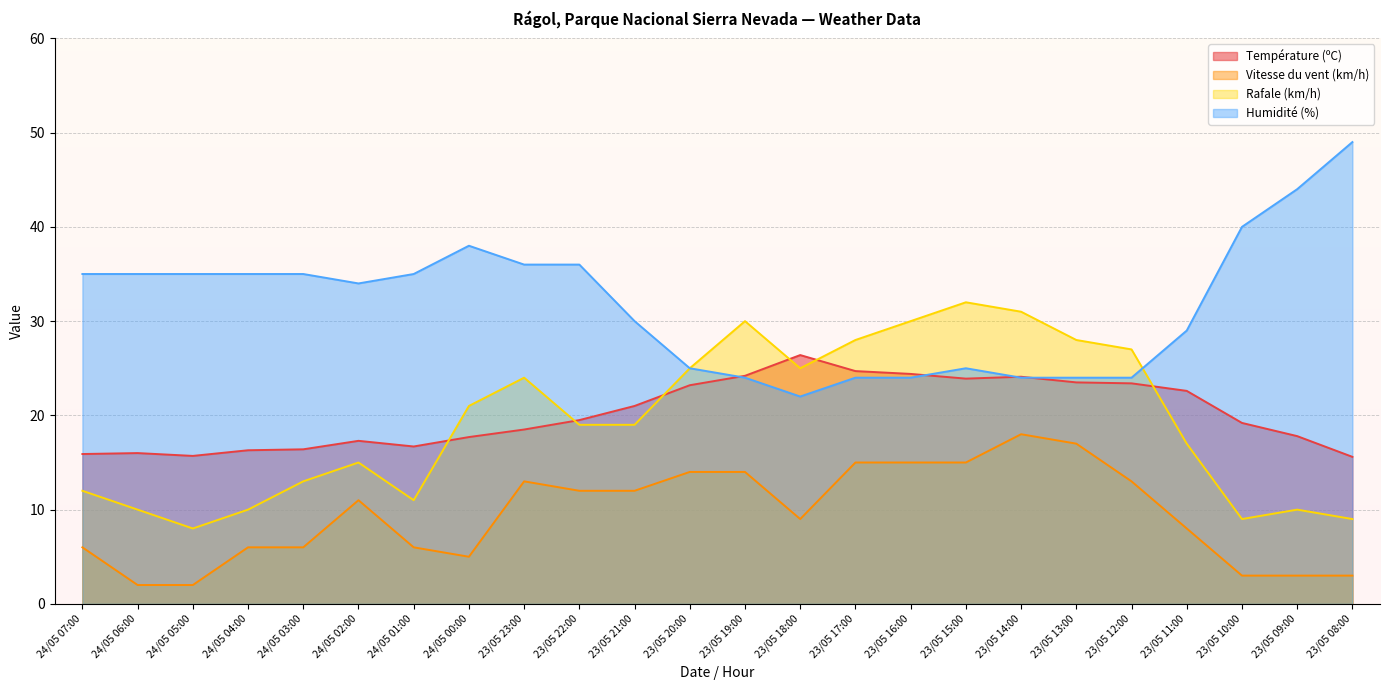

What is the greatest value displayed?

49.0